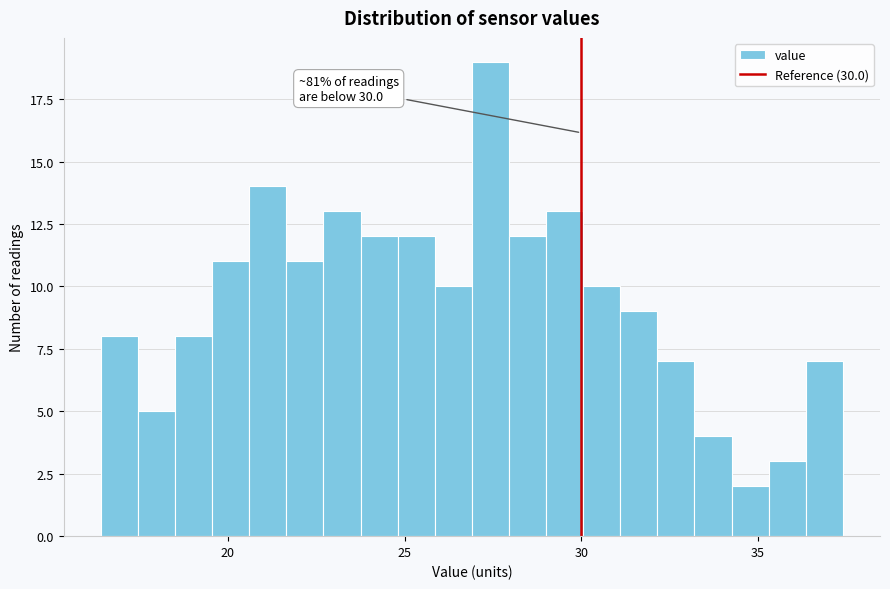

Around what value on the x-axis is the tallest bar? Give the approximate position of its centre, as read against the axis.

27.5